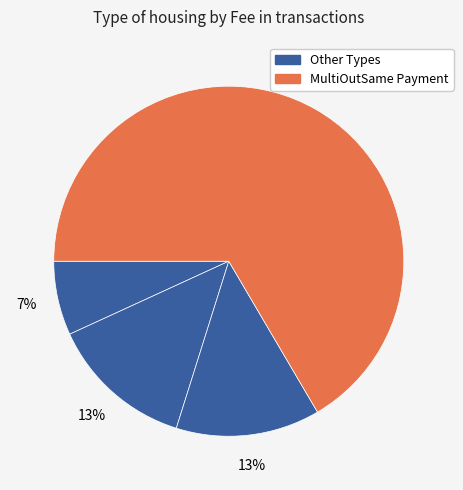

How many slices are in this pie chart?

4